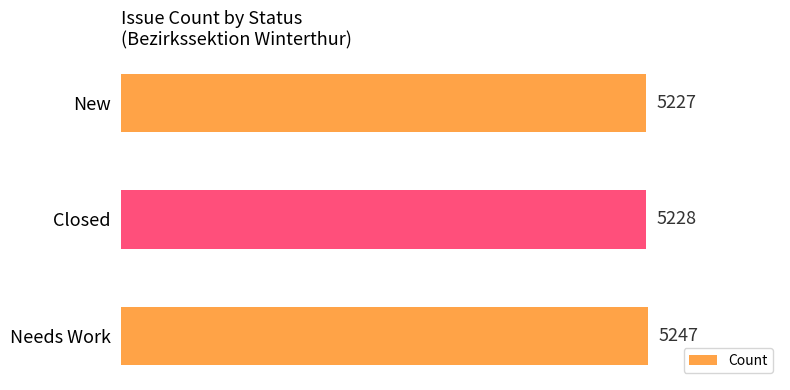

What is the difference between the maximum and second lowest values?

19